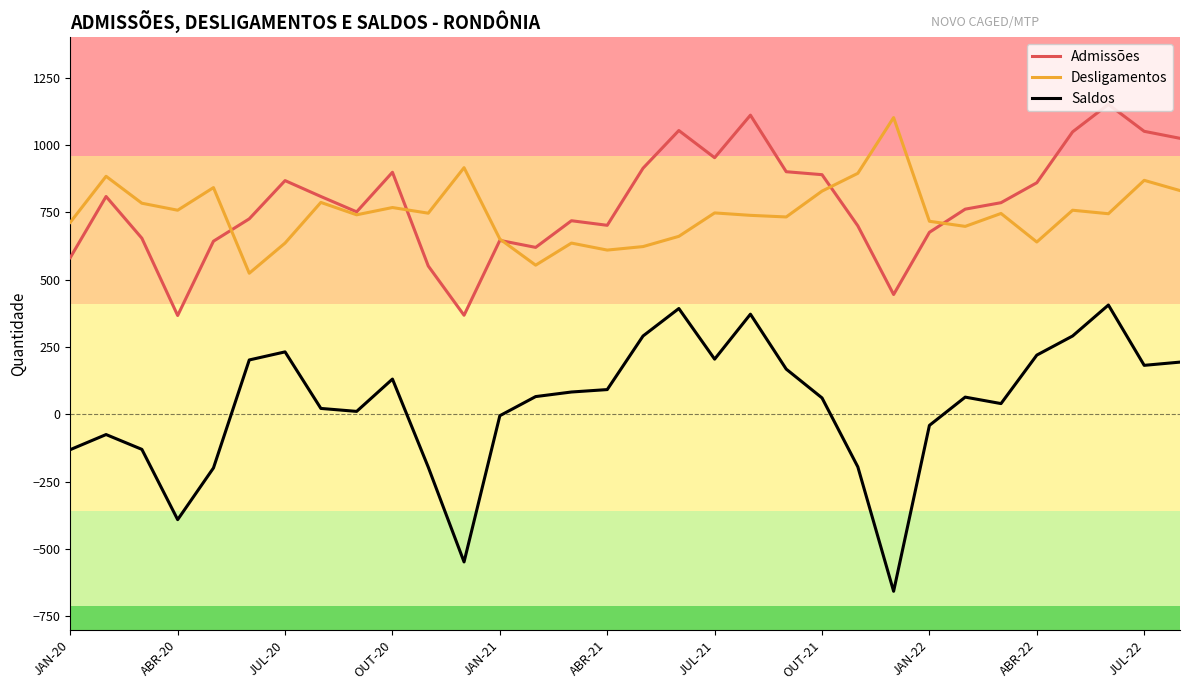

True or false: Desligamentos and Saldos intersect in this chart.

False